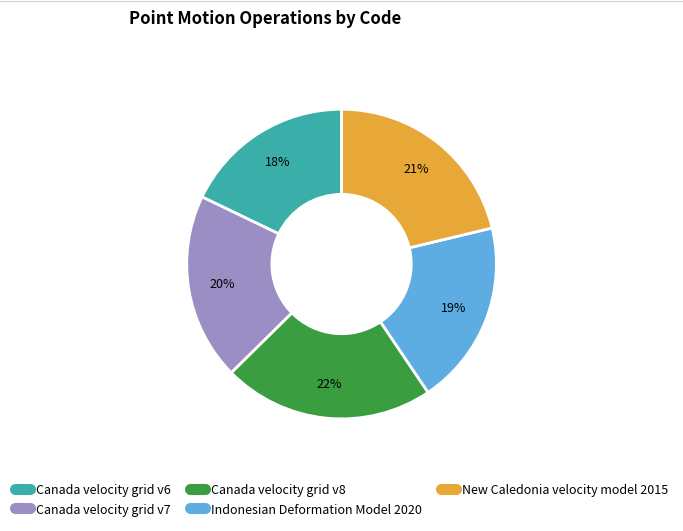

Is Canada velocity grid v7 the majority of the pie?

No